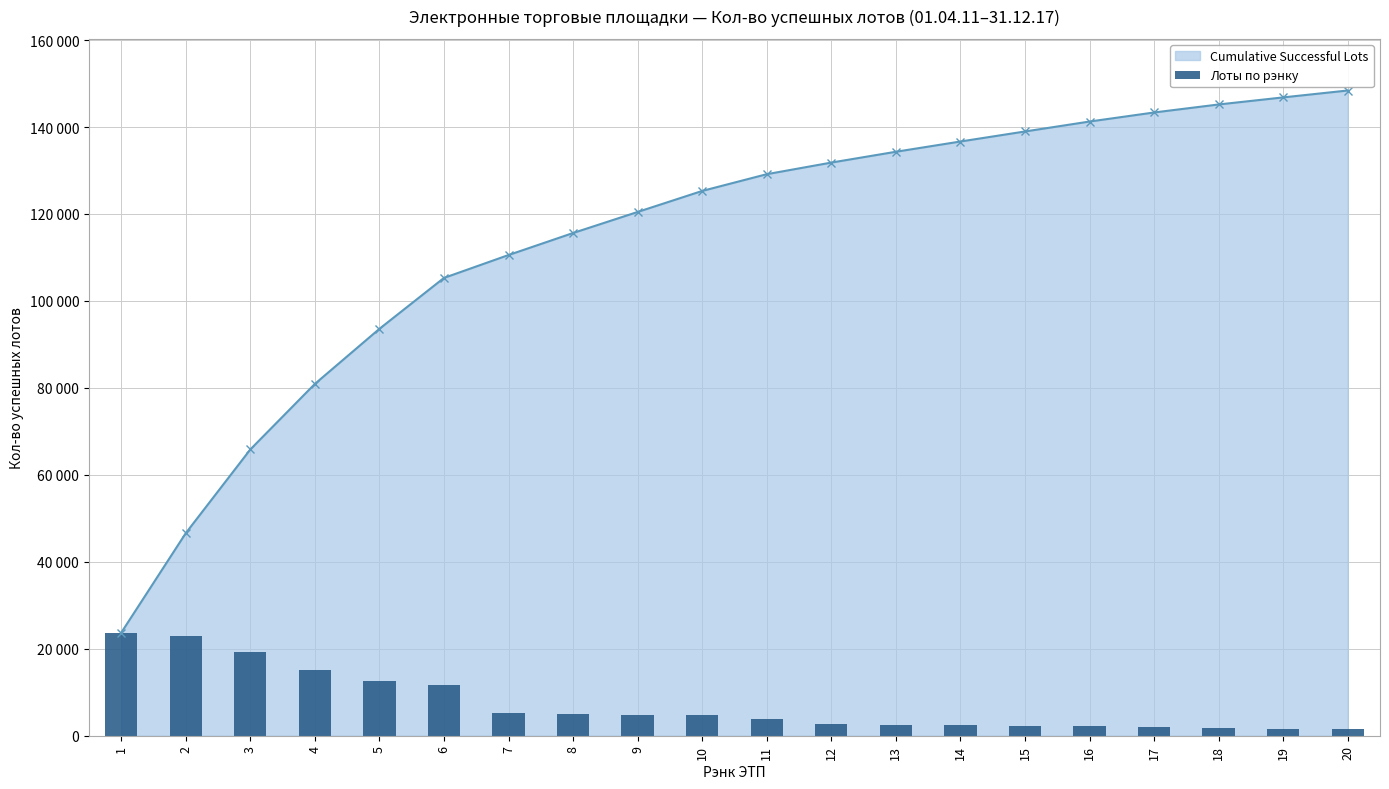

What is the minimum value shown in the chart?

1586